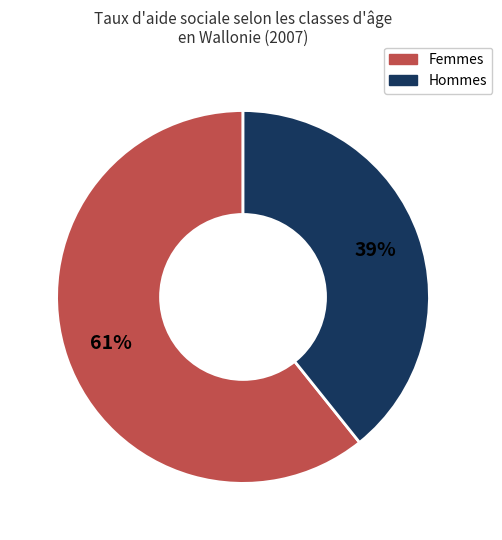

Is there a majority slice in this chart?

Yes